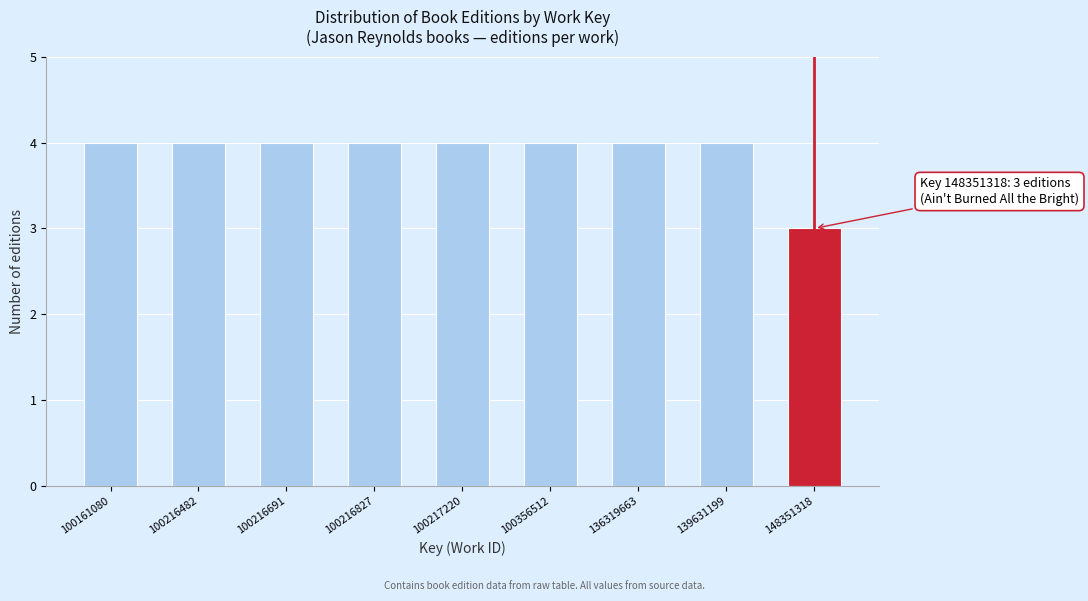

Reading left to right, transcribe all the data shown in this chart.

100161080=4	100216482=4	100216691=4	100216827=4	100217220=4	100356512=4	136319663=4	139631199=4	148351318=3